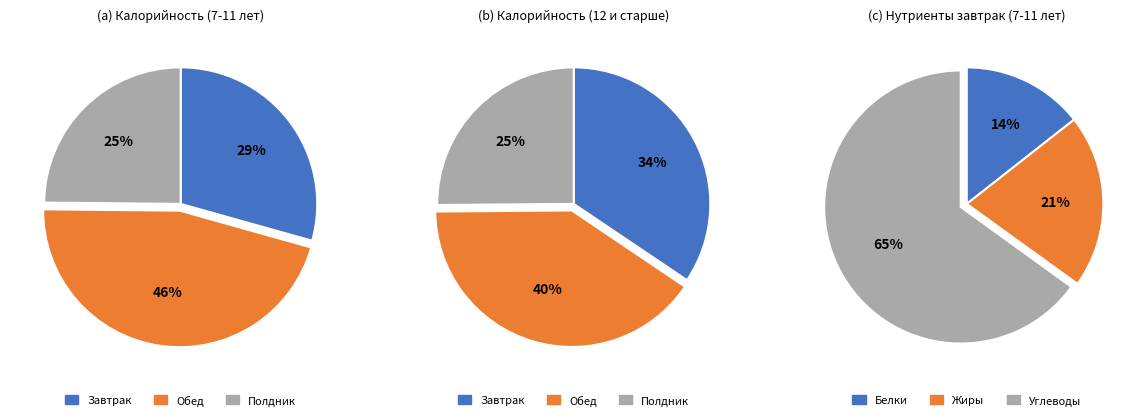

True or false: Полдник accounts for 39% of the total.

False